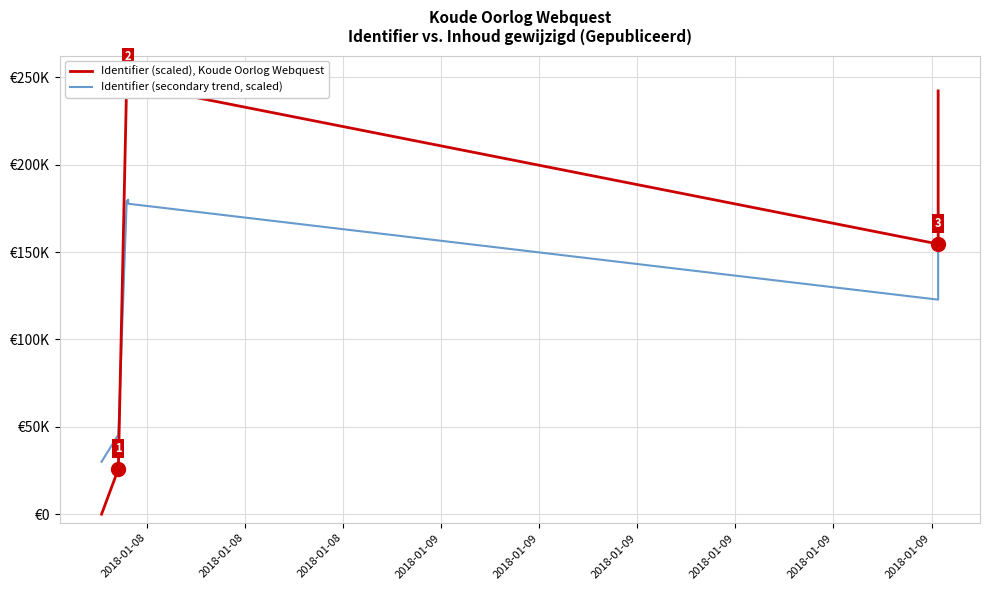

What is the value of the Identifier (secondary trend, scaled) point at the 6th from the left?

180000.0